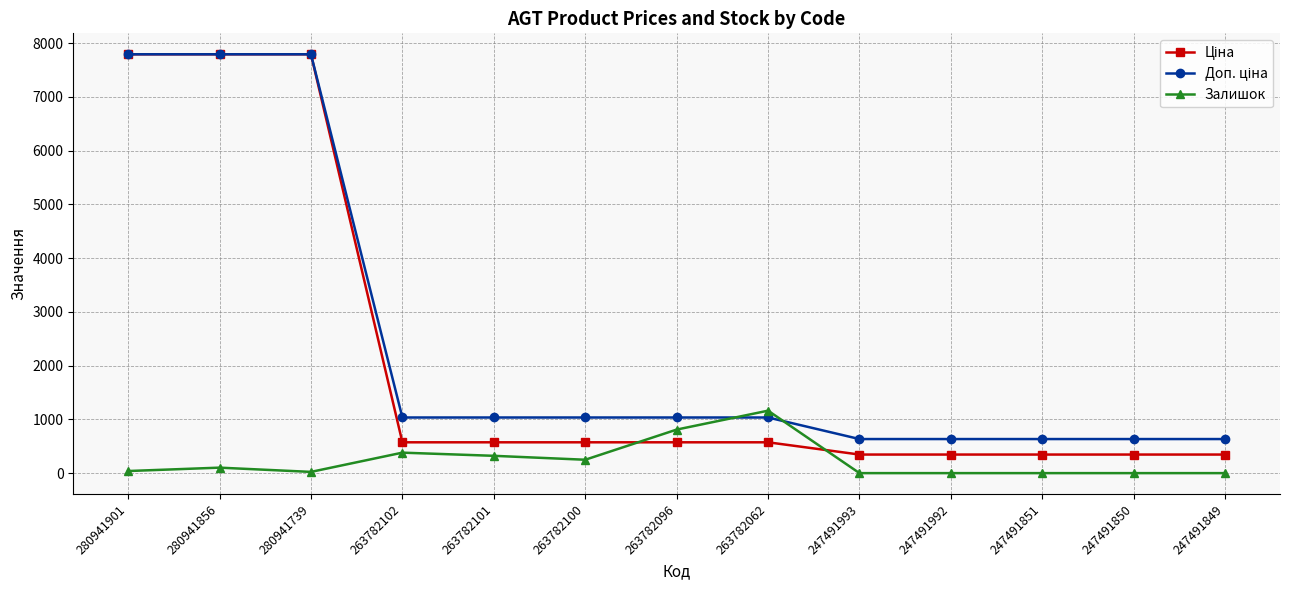

At how many categories does at least one series exceed 1277?

3